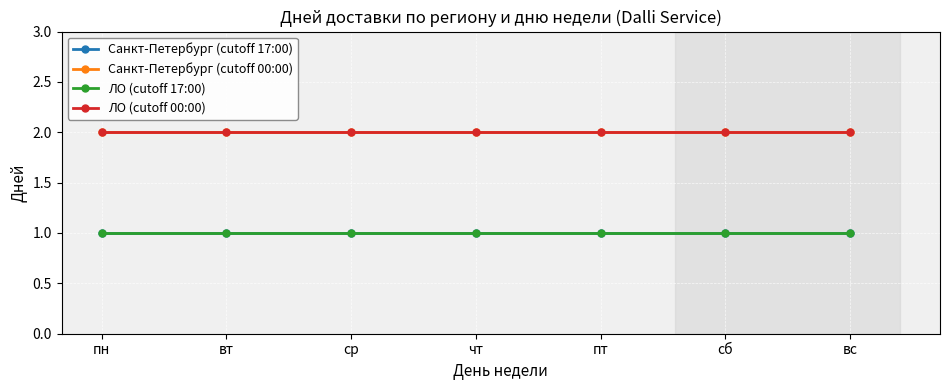

Does the chart have visible grid lines?

Yes